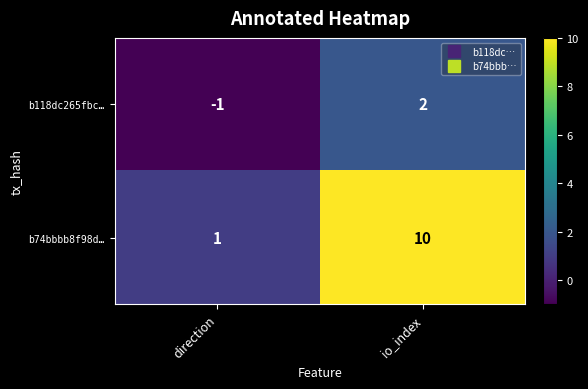

At which label does b74bbbb8f98d… reach its peak?

io_index